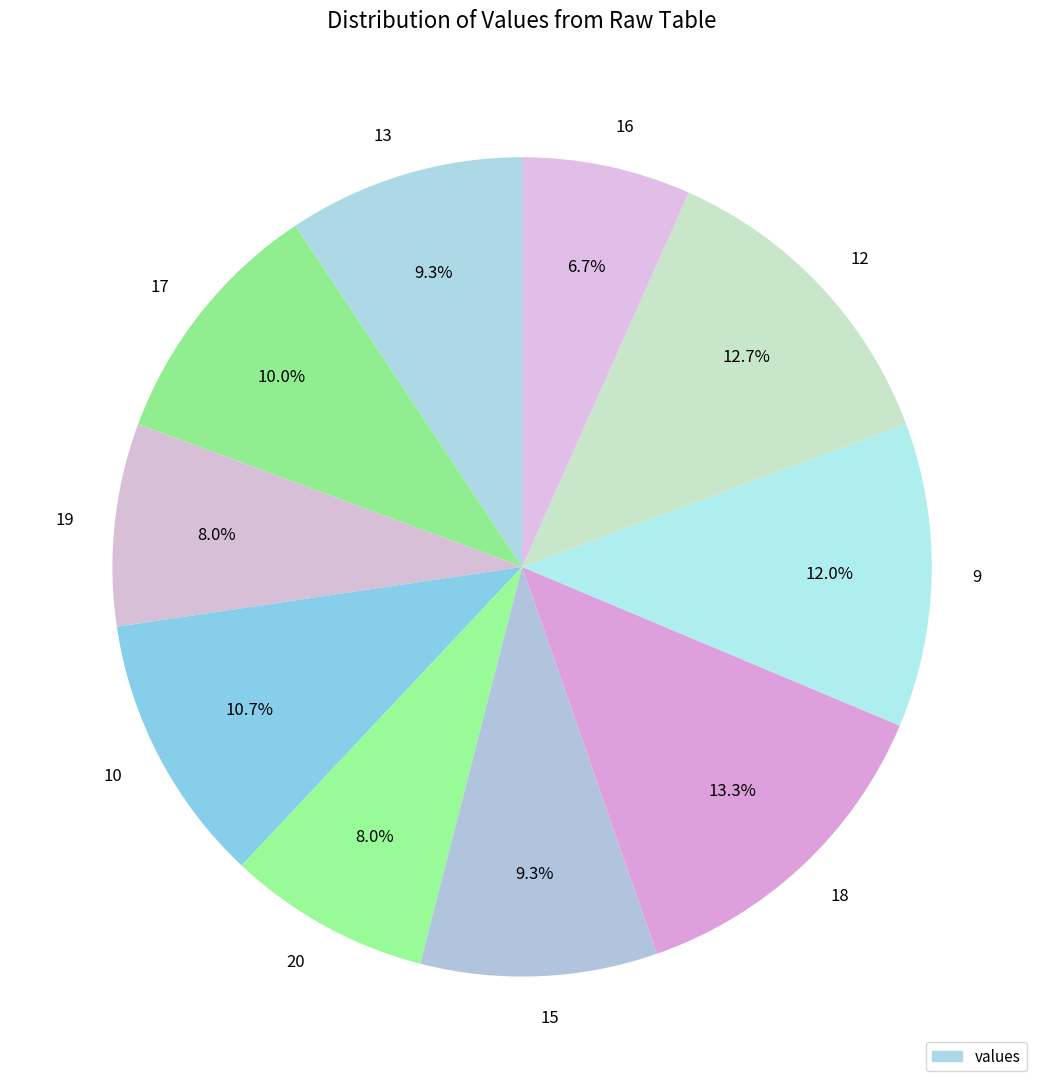

What is the ratio of the value at 19 to the value at 16?

1.2